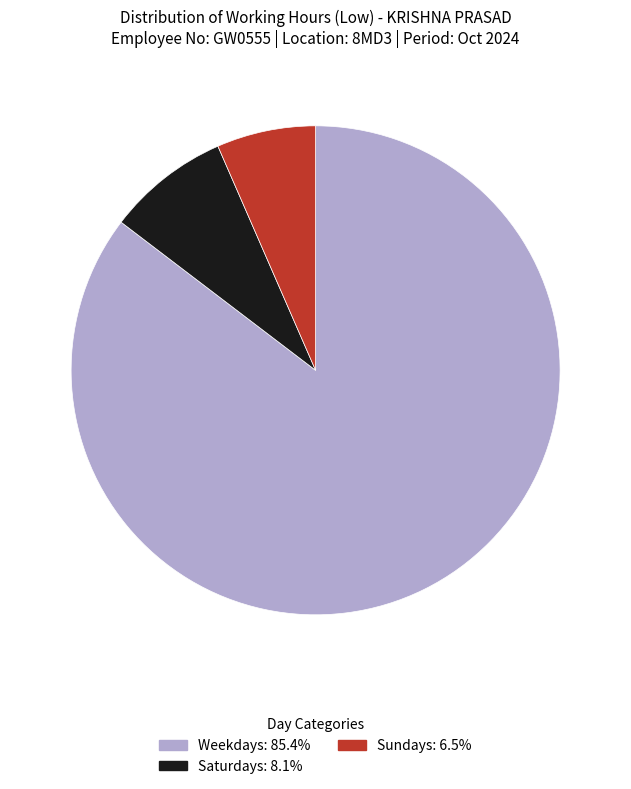

Is there a majority slice in this chart?

Yes